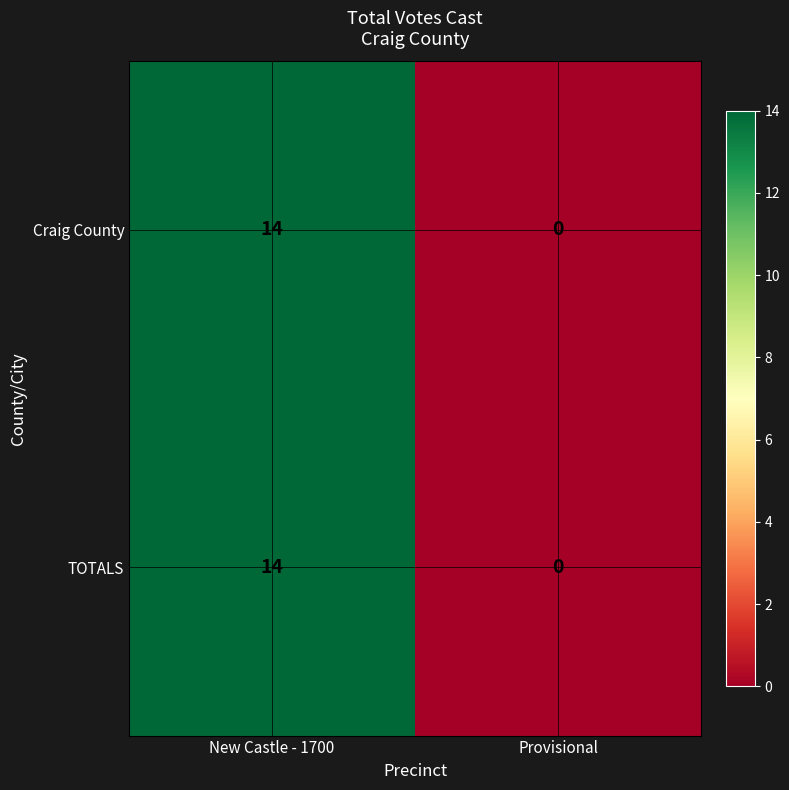

The value of Craig County at New Castle - 1700 is 14. True or false?

True